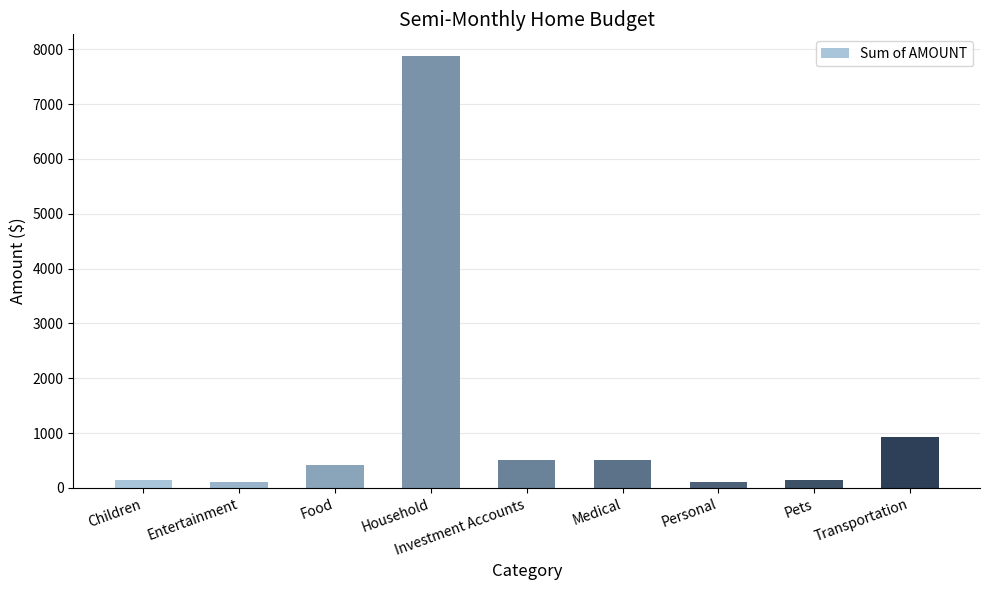

How many values are below 425?

4